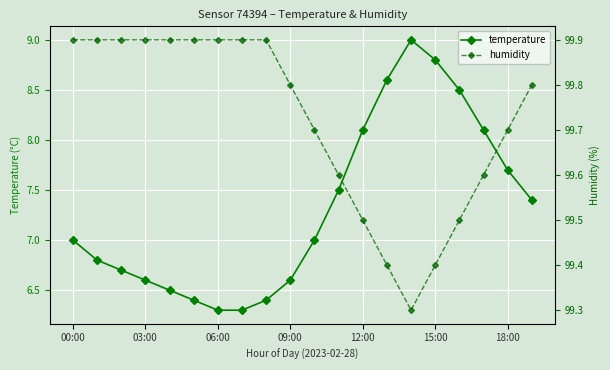

True or false: temperature has a value of 8.8 at 15:00.

True